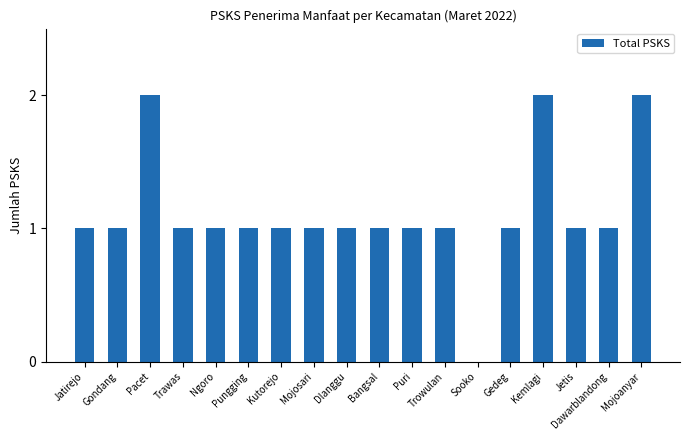

Between Pacet and Trawas, which is larger?

Pacet